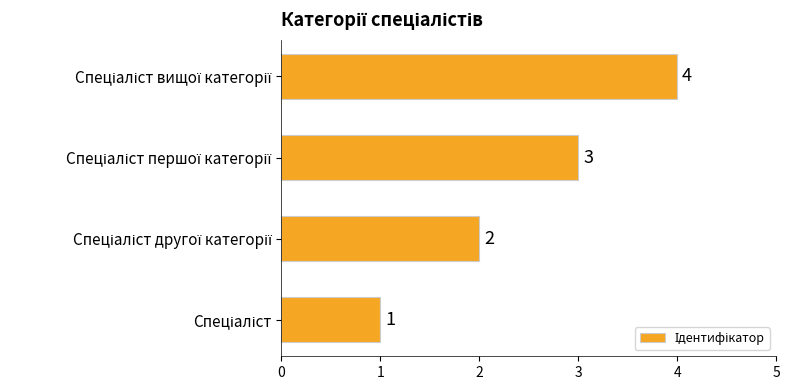

How many bars are there in total?

4